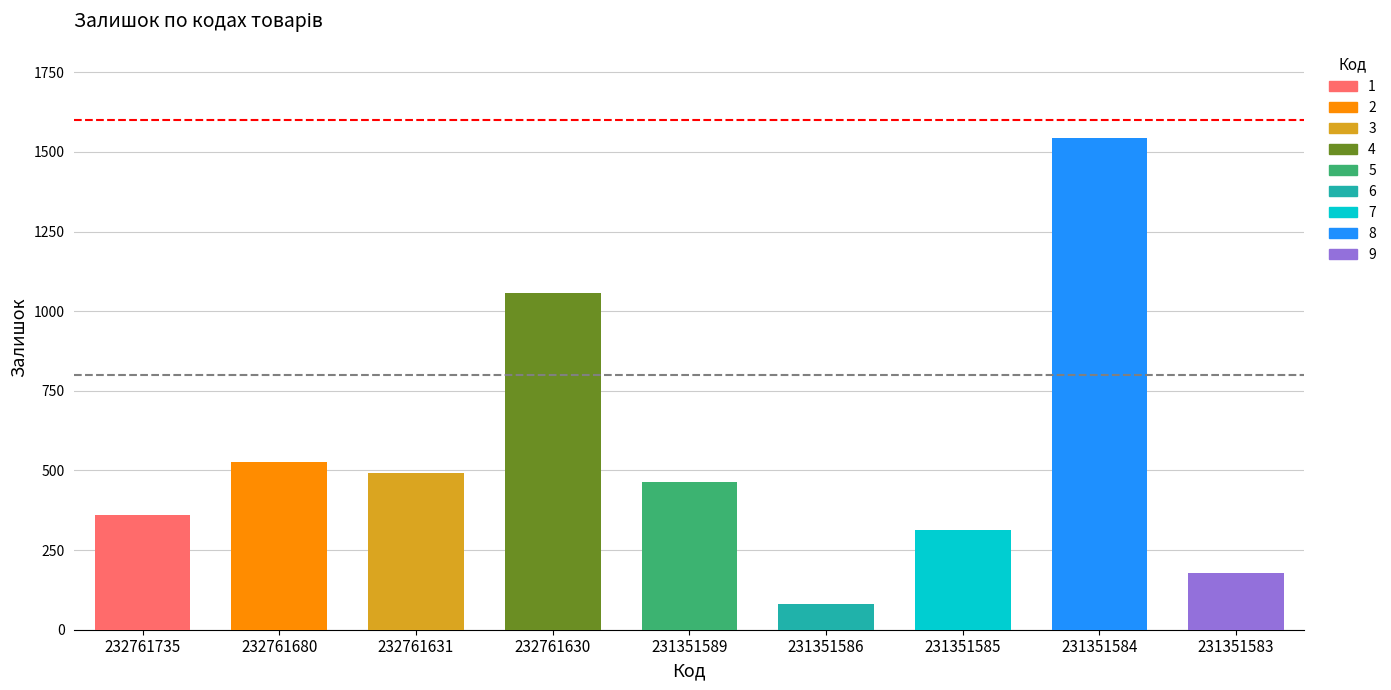

True or false: the data shows 313 at 231351585.

True